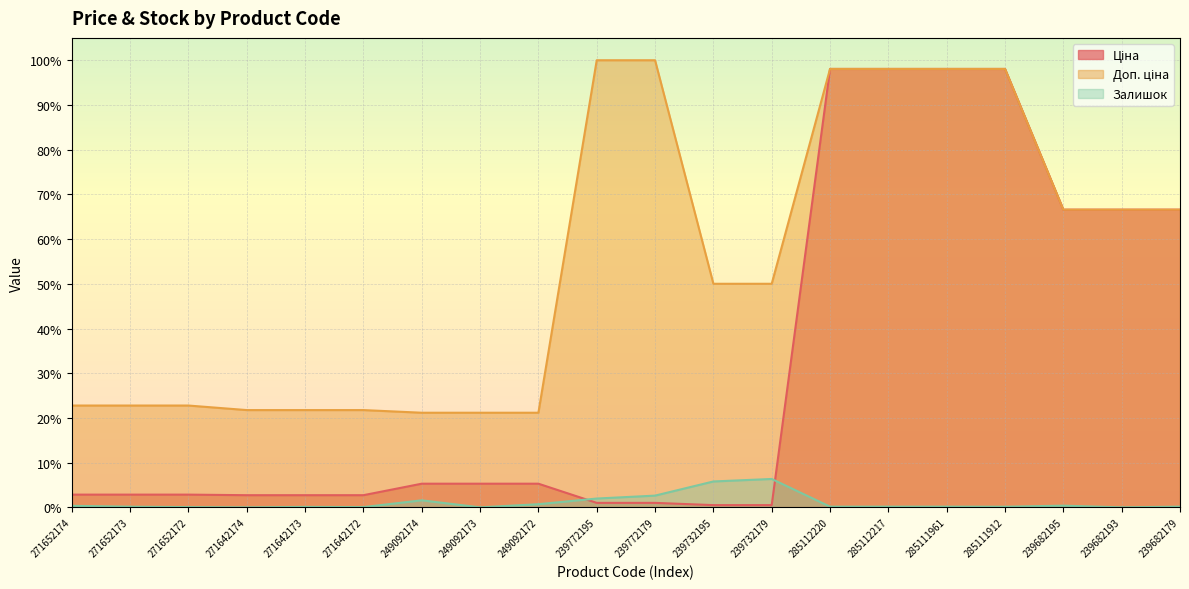

True or false: Ціна has a value of 3.3 at 249092172.

False